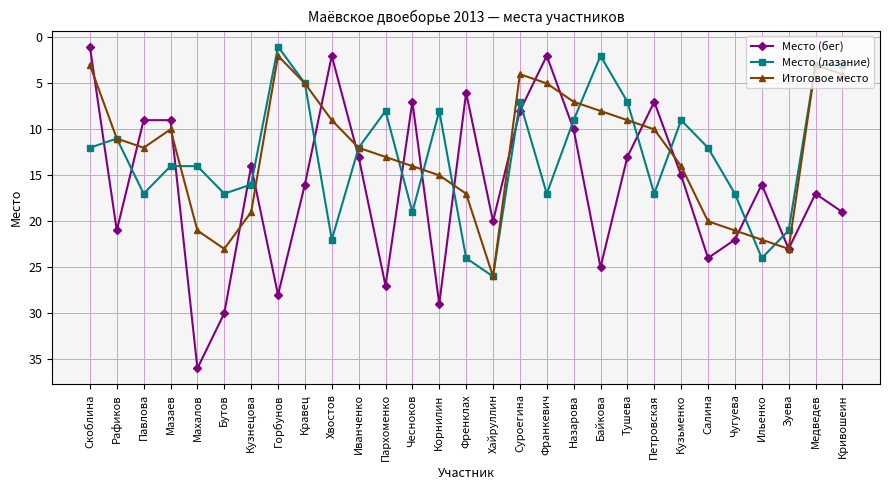

What is the sum of all Итоговое место values?

362